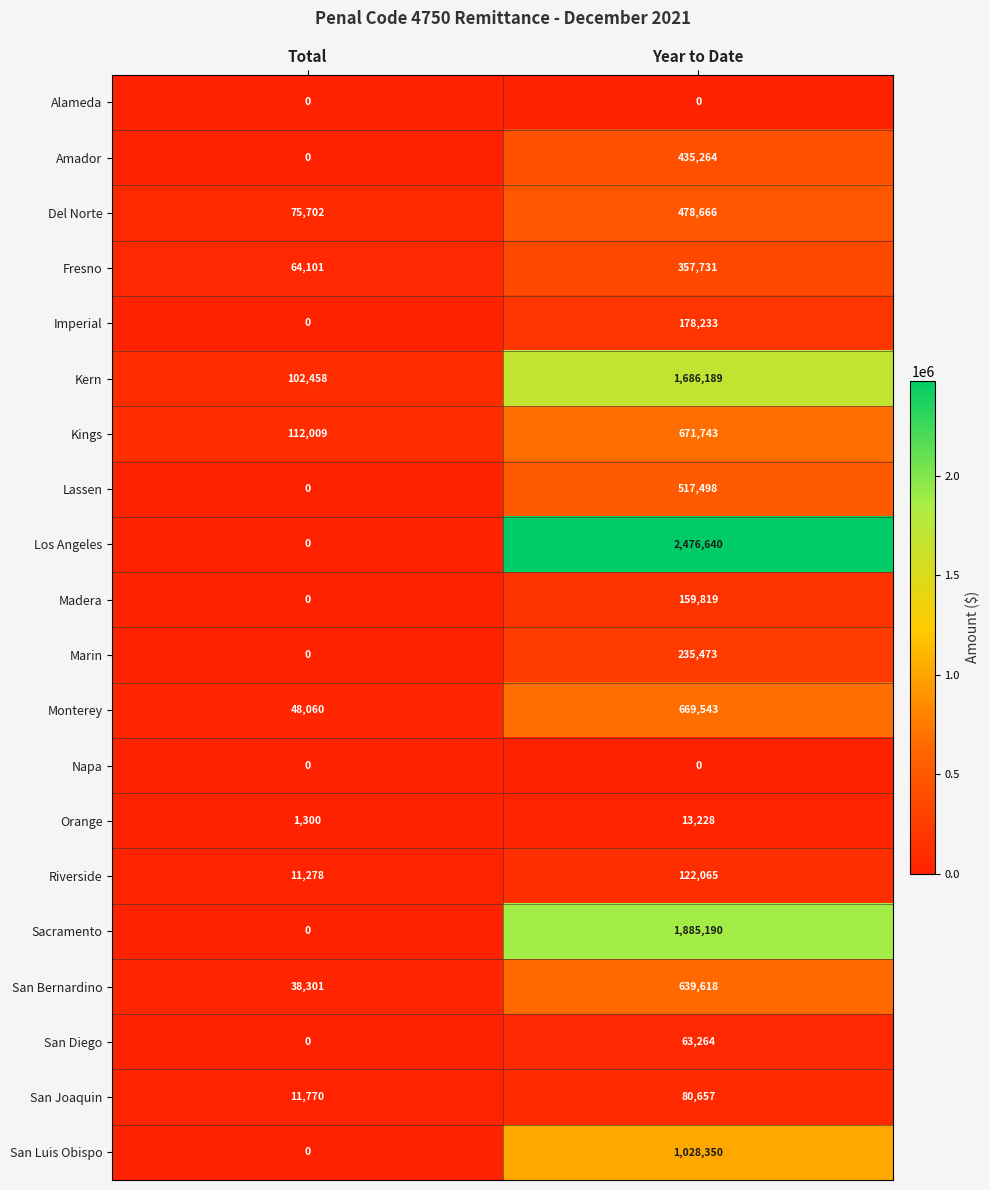

Which category has the highest value across all series?

Year to Date